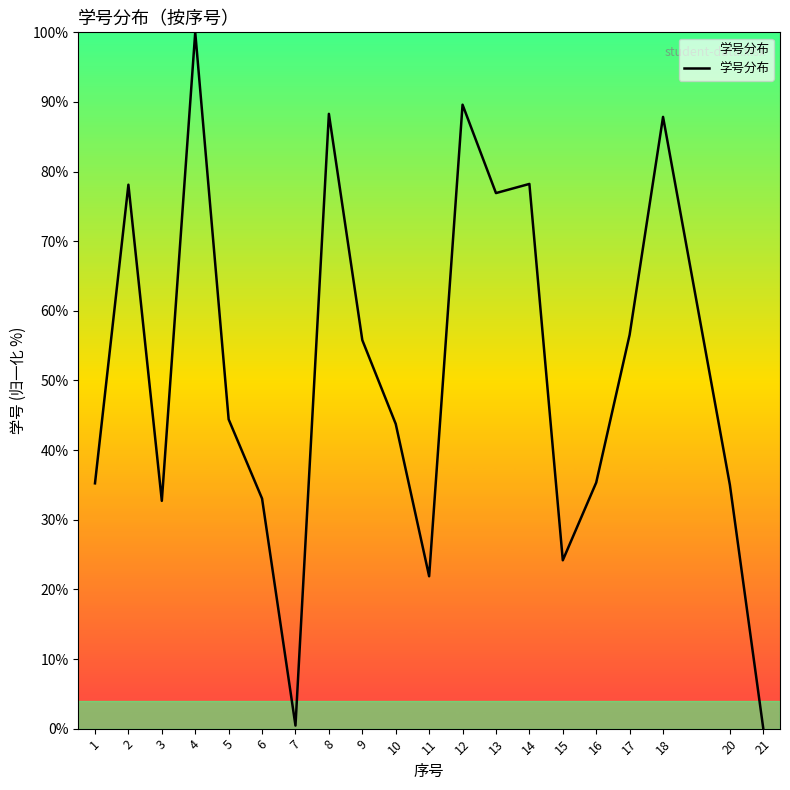

True or false: the data shows 33.0 at 6.

True